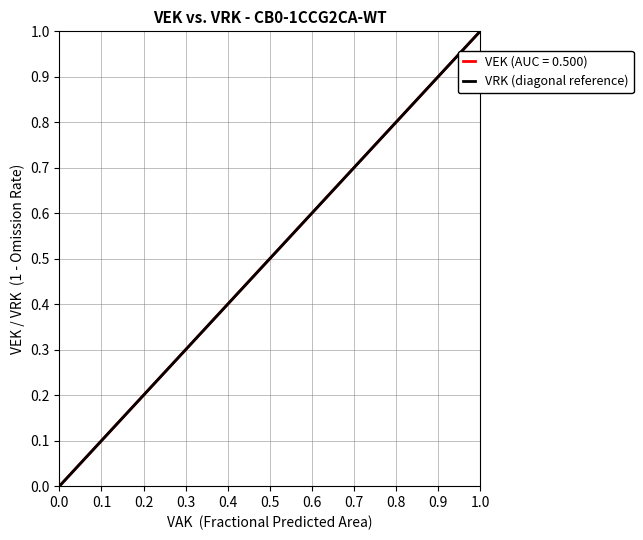

How many categories are shown in the chart?

27